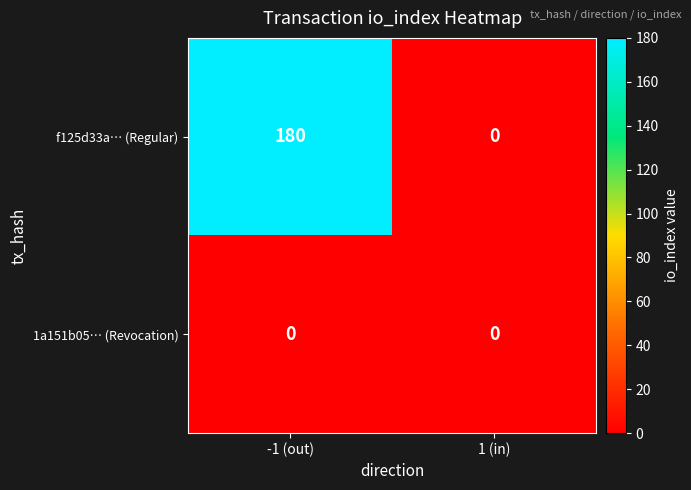

Which category has the lowest value in the f125d33a… (Regular) series?

1 (in)